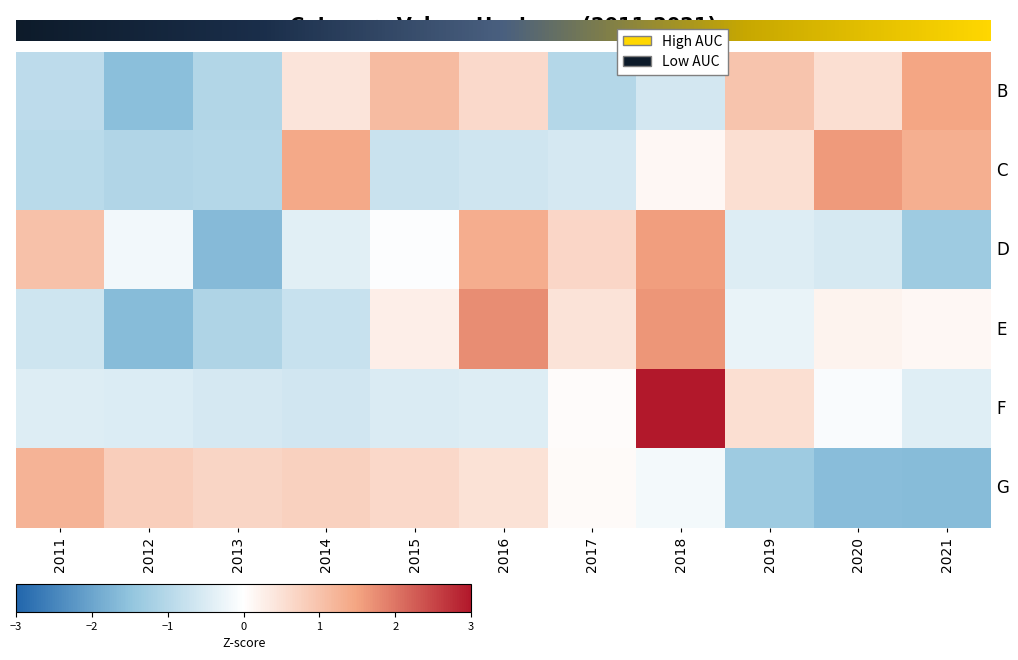

At how many categories does at least one series exceed 1?

7